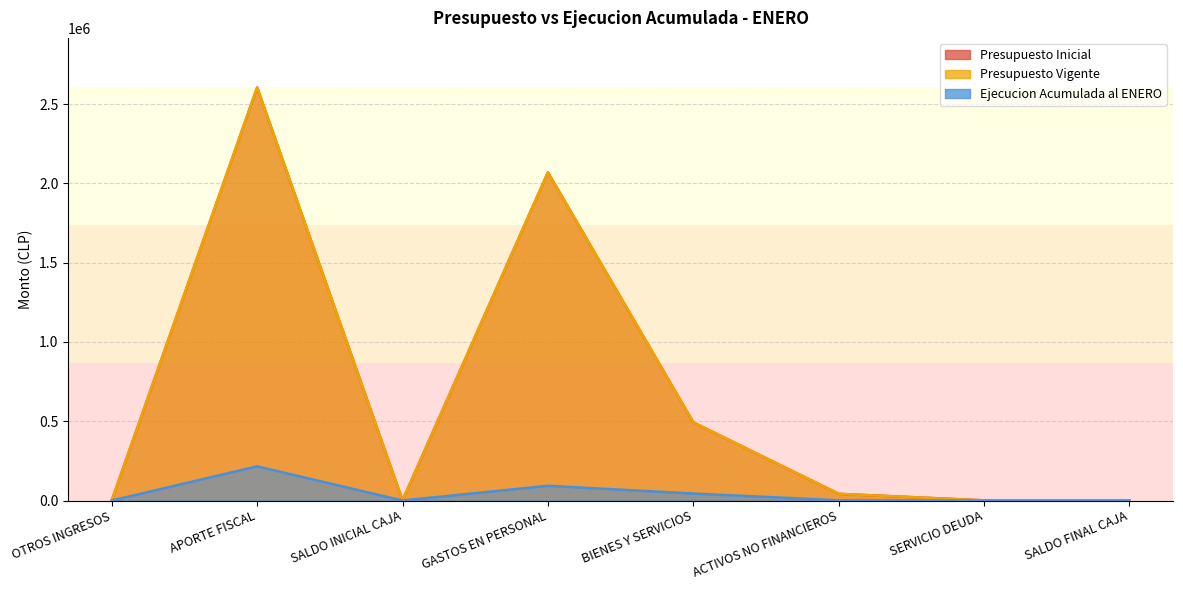

What is the label of the 4th point from the right?

BIENES Y SERVICIOS